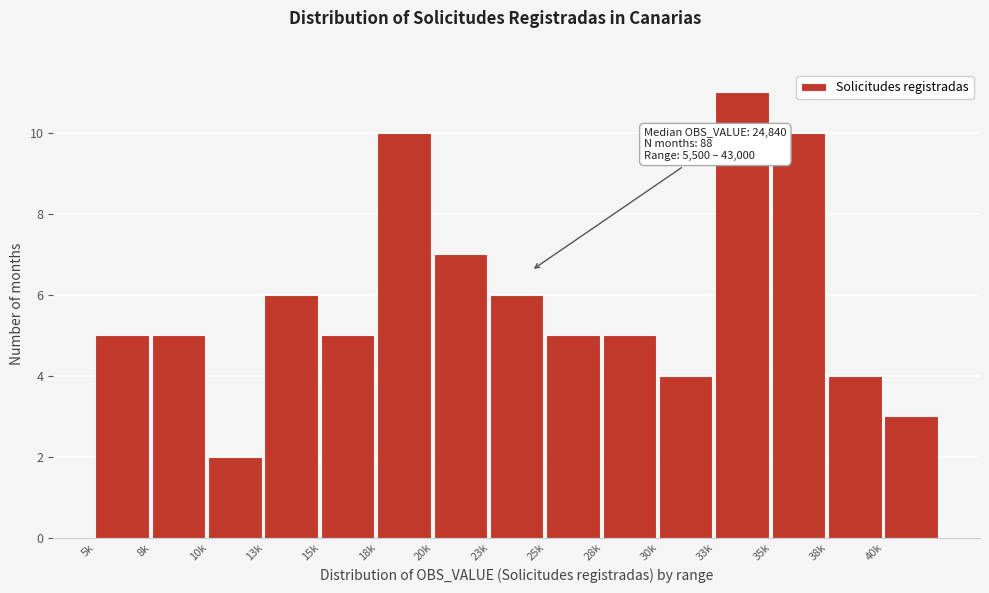

Reading right to left, extract all data points from this chart.

40k=3	38k=4	35k=10	33k=11	30k=4	28k=5	25k=5	23k=6	20k=7	18k=10	15k=5	13k=6	10k=2	8k=5	5k=5